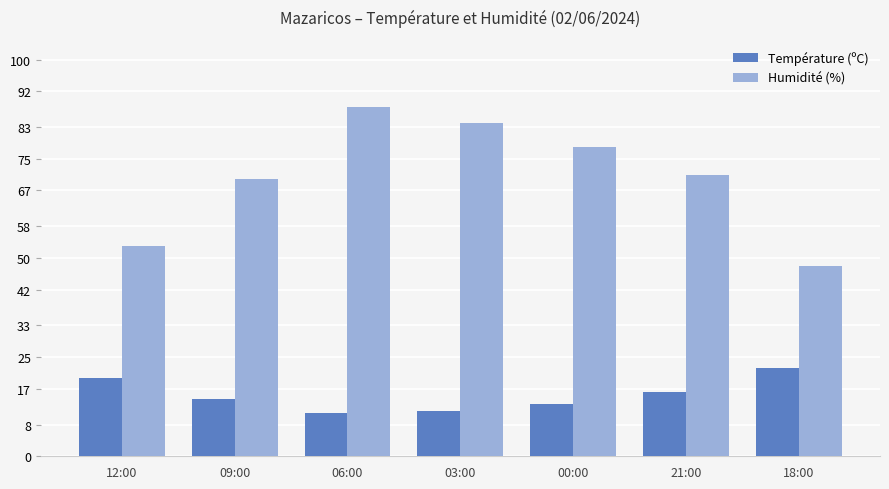

Reading left to right, what are all the values shown in this chart?

Température (ºC): 19.8	14.4	11.0	11.5	13.2	16.3	22.3
Humidité (%): 53.0	70.0	88.0	84.0	78.0	71.0	48.0